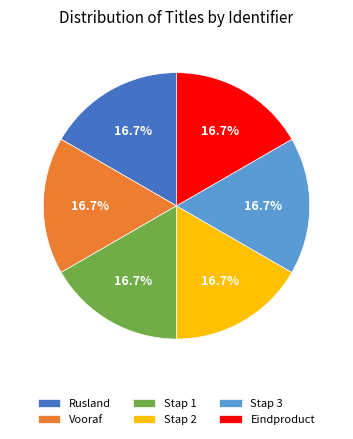

Do Stap 1 and Rusland together represent more than half of the pie?

No